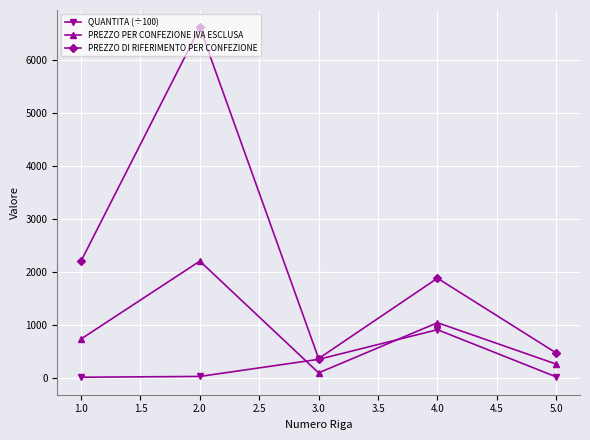

What is the difference between the maximum and second lowest values in the PREZZO PER CONFEZIONE IVA ESCLUSA series?

1940.8